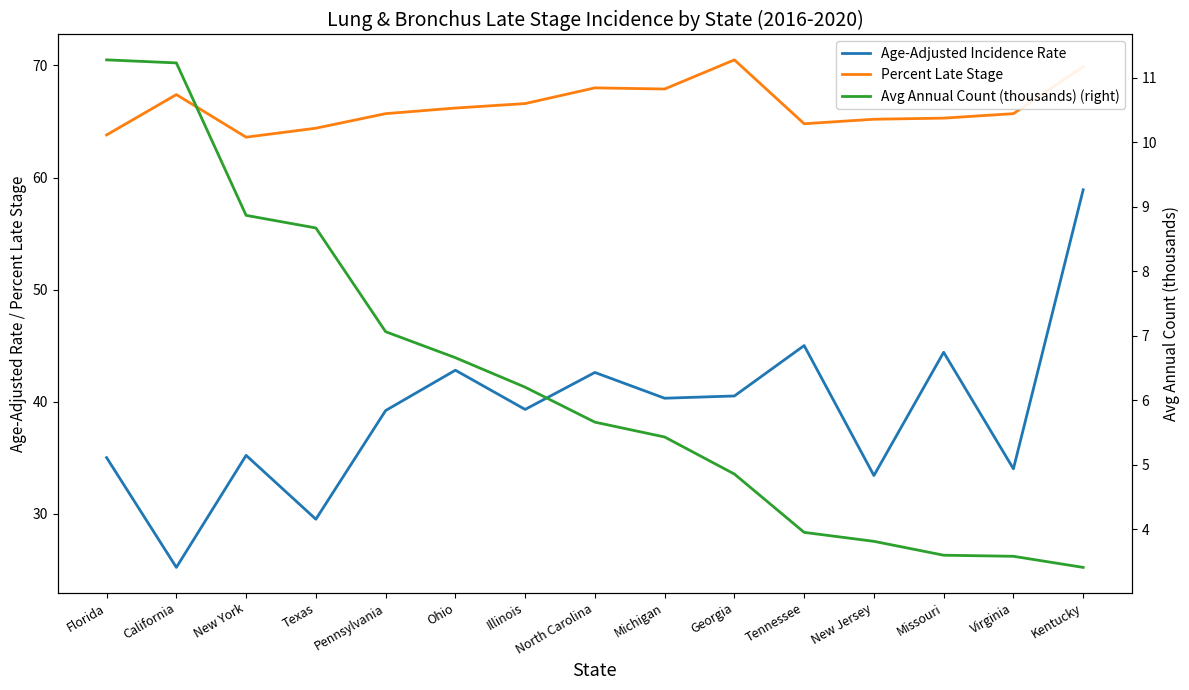

List the series in order of their peak value, highest first.

Percent Late Stage, Age-Adjusted Incidence Rate, Avg Annual Count (thousands) (right)